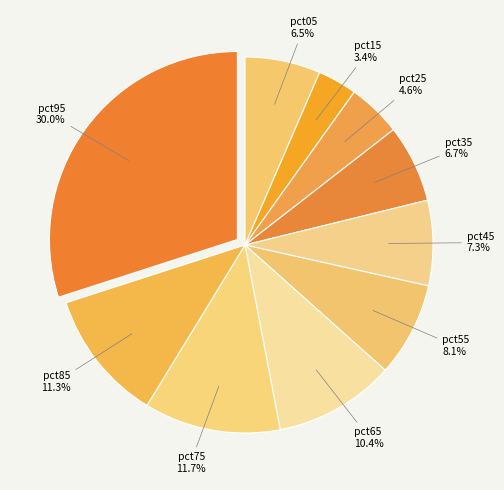

How many slices are in this pie chart?

10